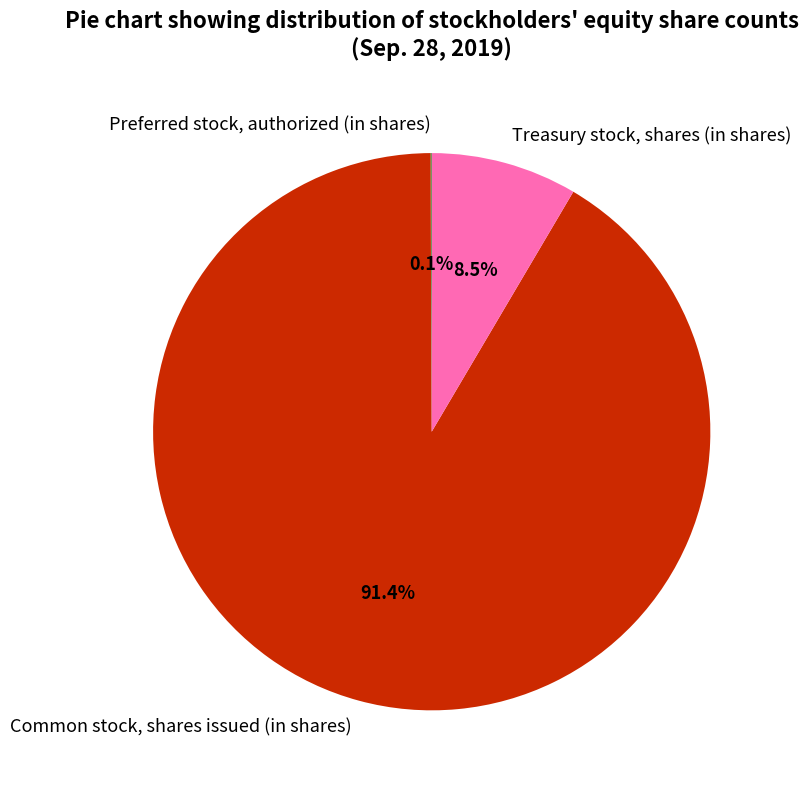

Is there a majority slice in this chart?

Yes